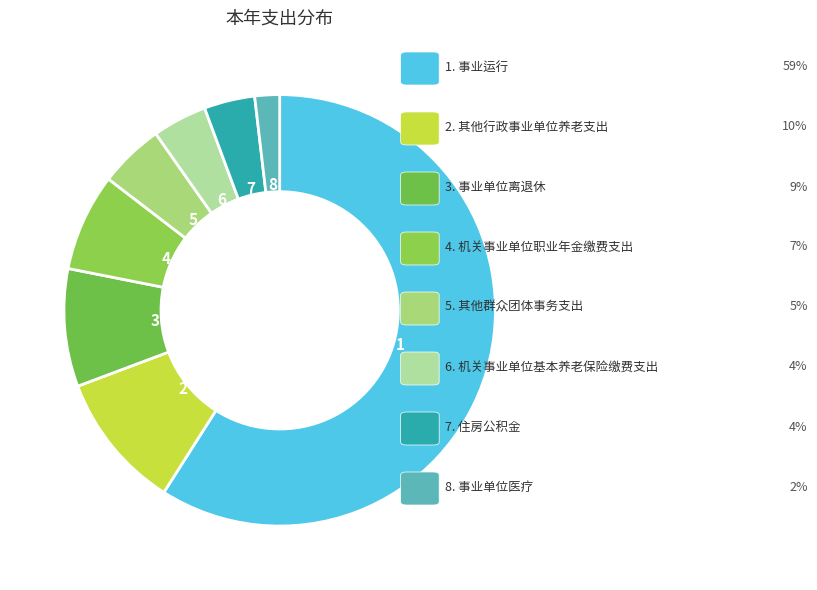

Count the number of slices in the pie.

8